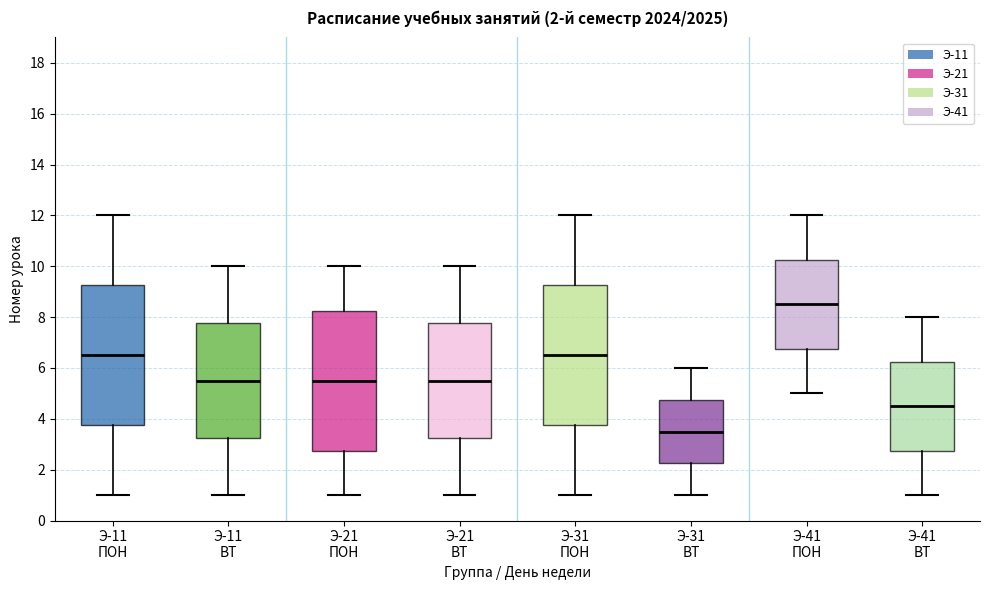

Which box has the highest median line?

Э-41 ПОН